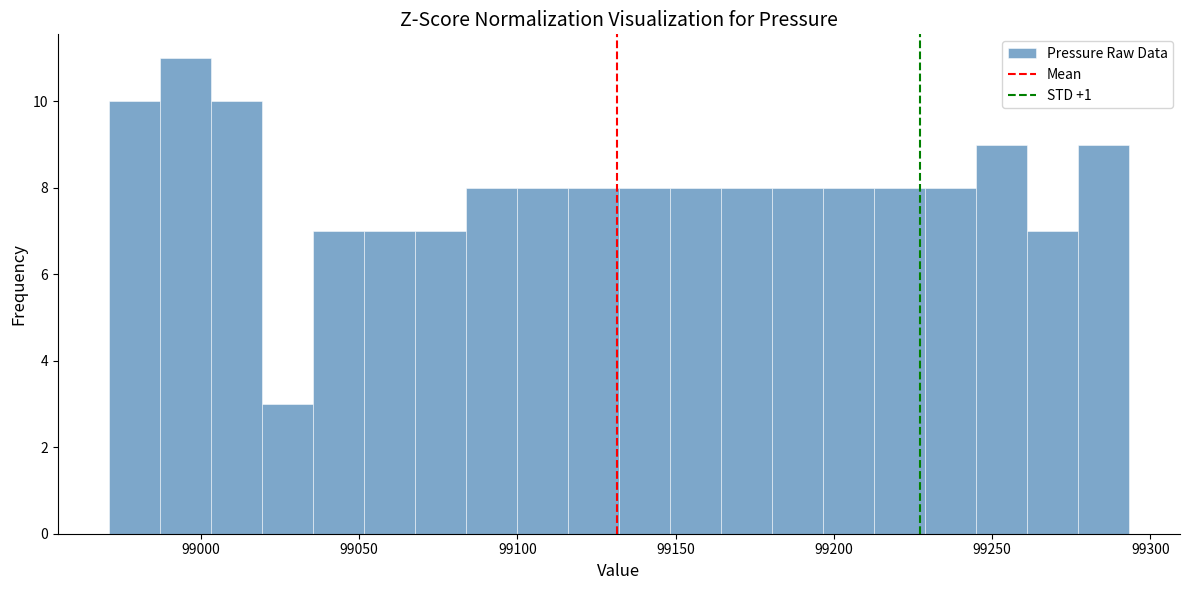

Around what value on the x-axis is the tallest bar? Give the approximate position of its centre, as read against the axis.

98995